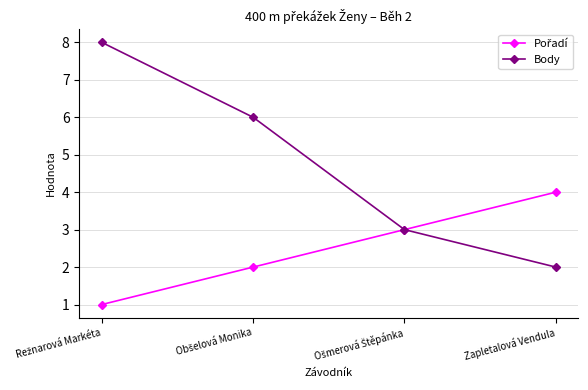

True or false: Body has more than 0 points higher than both neighbors.

False